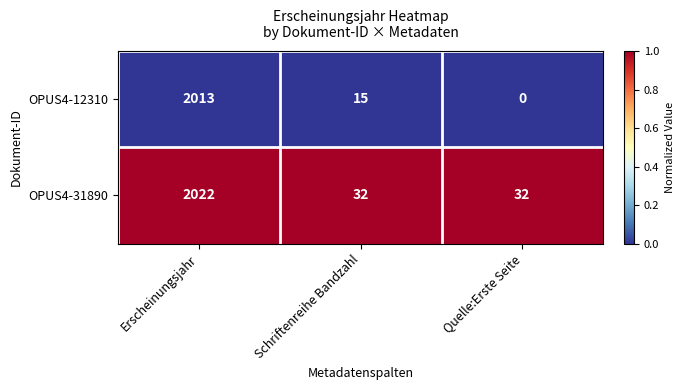

At Quelle:Erste Seite, list the series in order from smallest to largest.

OPUS4-12310, OPUS4-31890